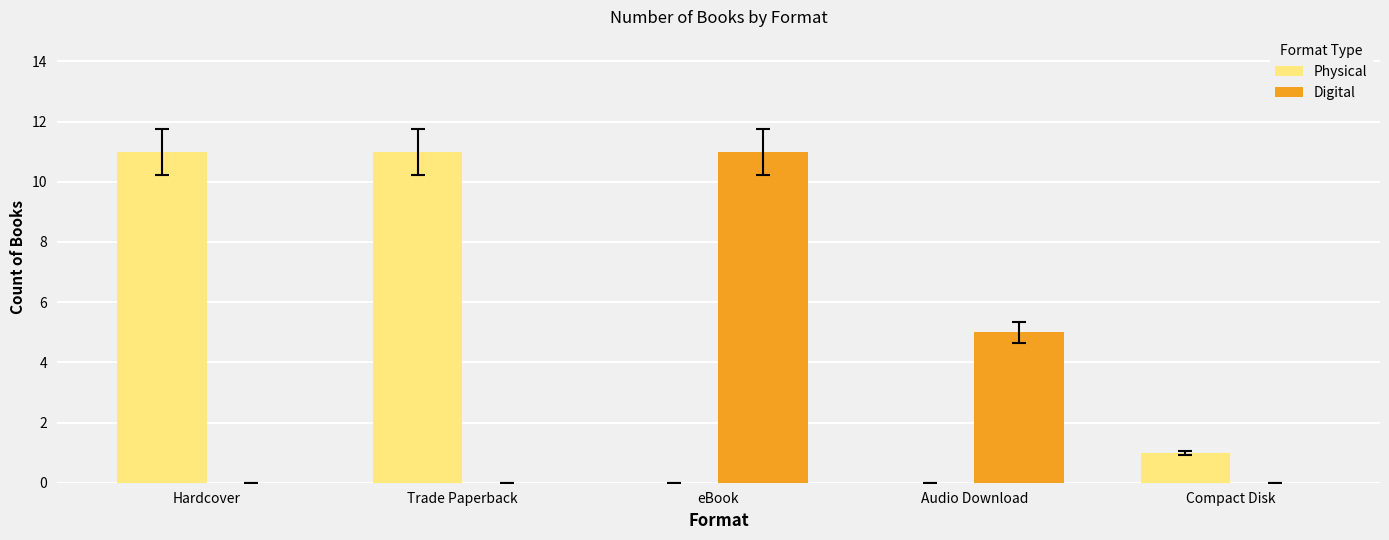

What is the approximate value of Digital at eBook?

11